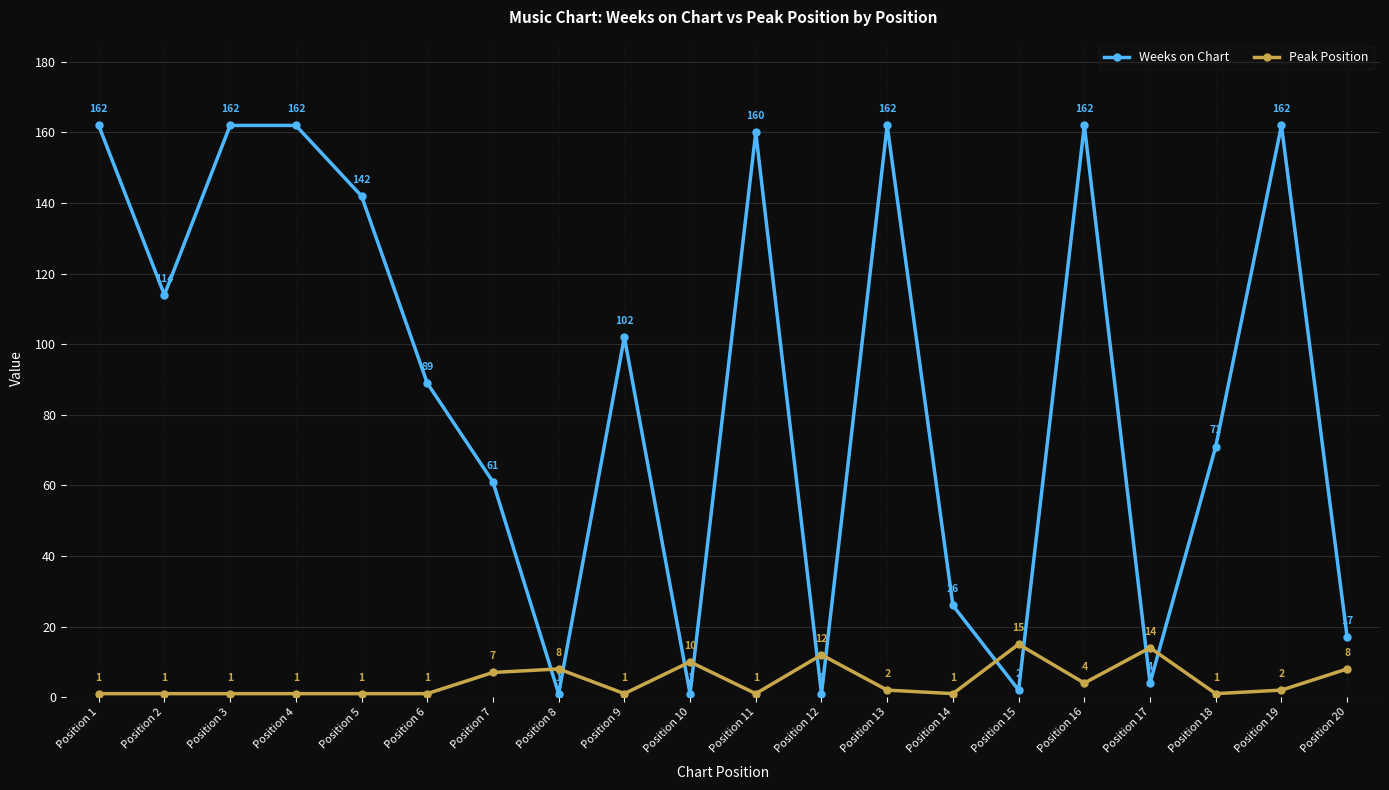

The Peak Position series shows 7 at Position 7. True or false?

True